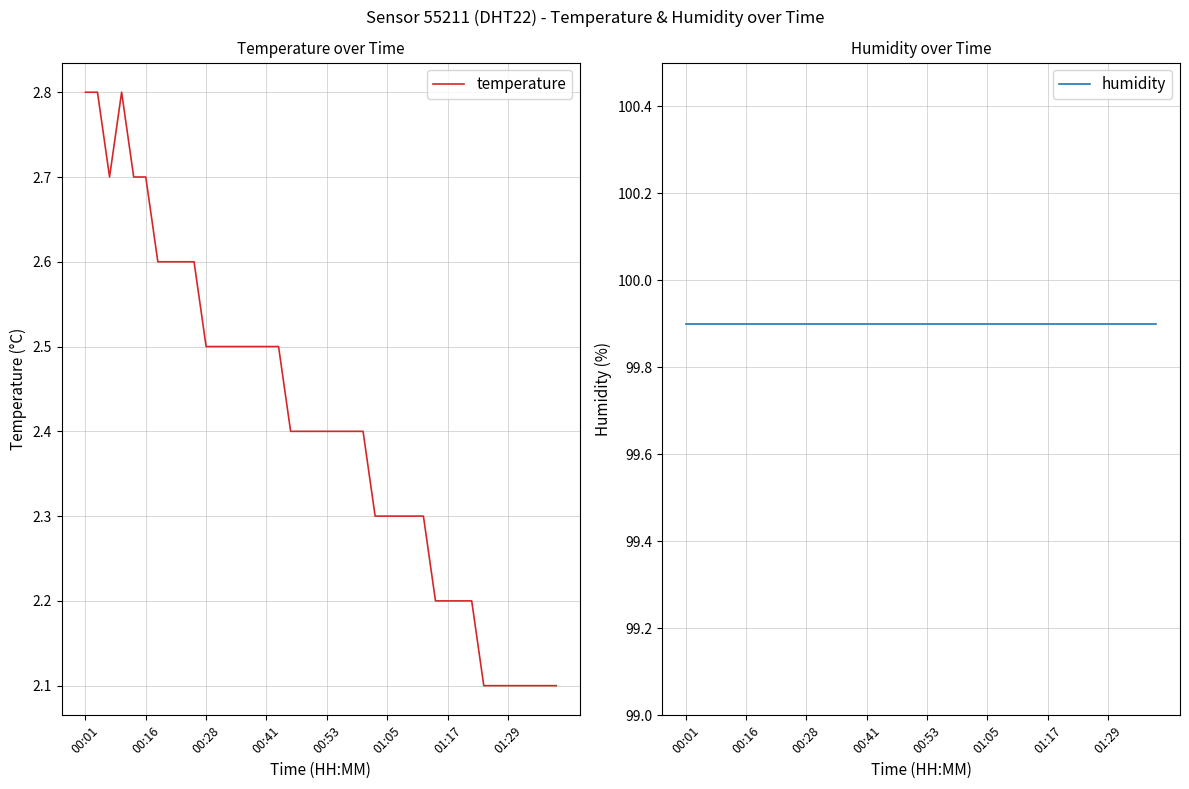

What is the maximum value for temperature?

2.8